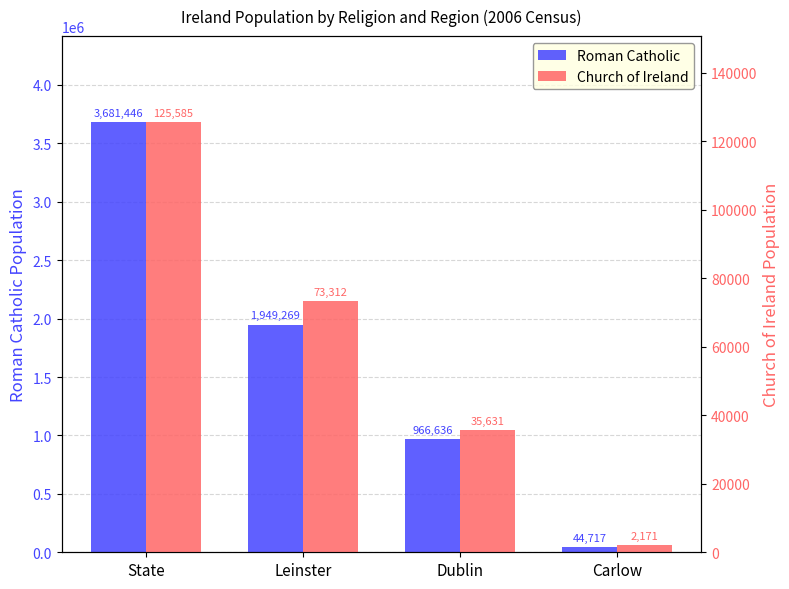

Rank the categories by Church of Ireland value from lowest to highest.

Carlow, Dublin, Leinster, State